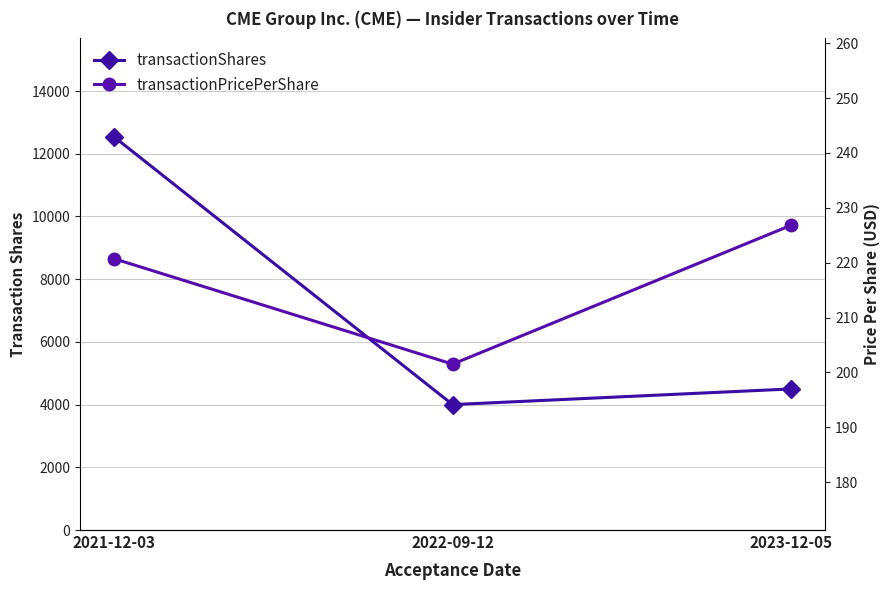

True or false: transactionShares has a value of 12543.0 at 2021-12-03.

True